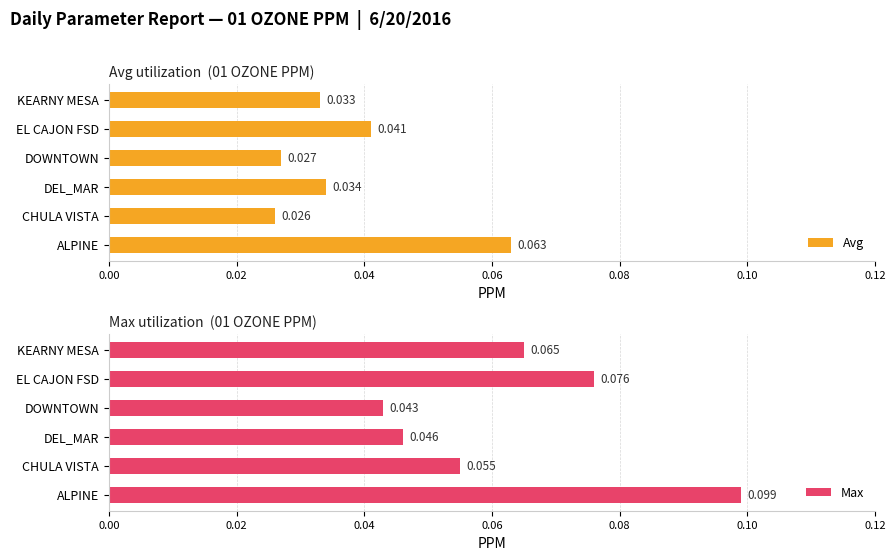

At which label does Avg reach its peak?

ALPINE